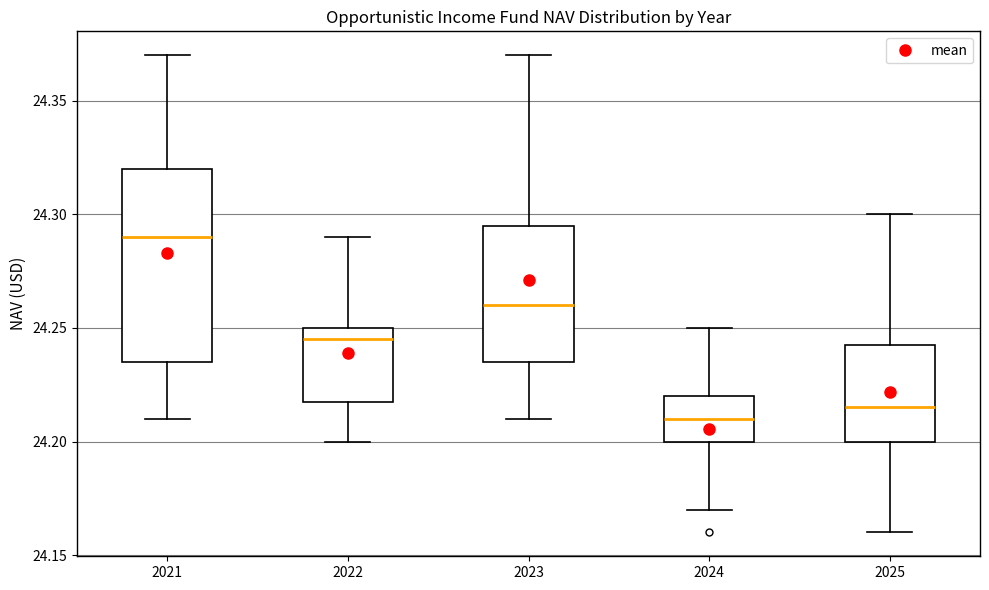

Where is the upper edge of the box at x = 2023 on the y-axis? The values are not printed on the chart, so give them approximately, as read against the axis.

24.295